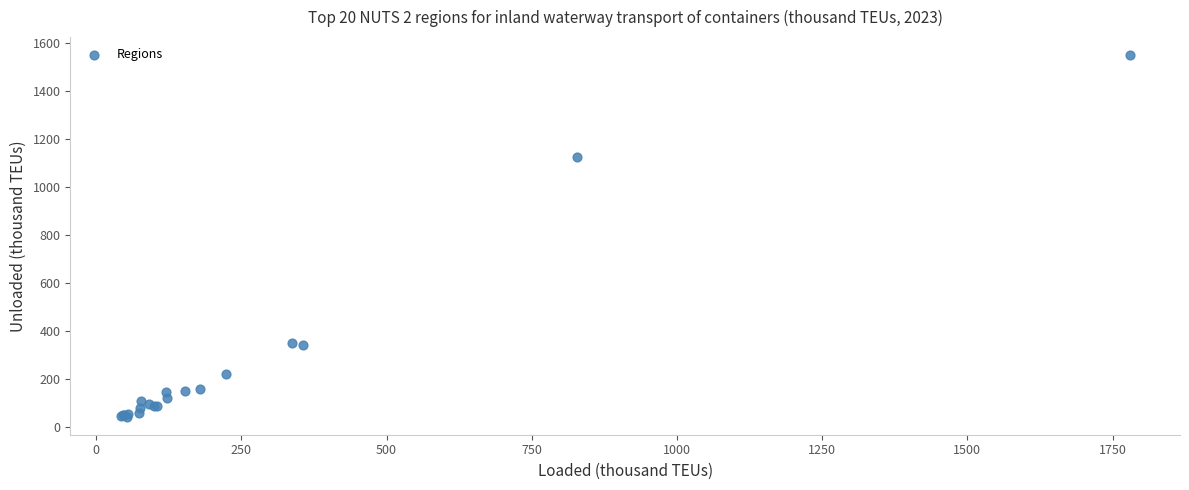

What Y value in the scatter plot is closest to 794?

1121.8